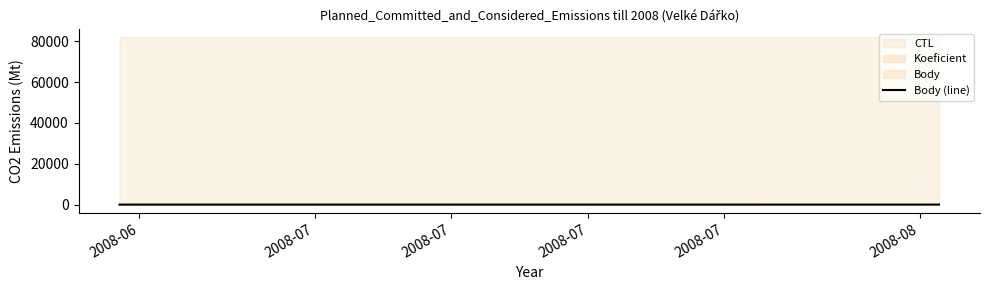

Which label corresponds to the largest value in the chart?

2008-07